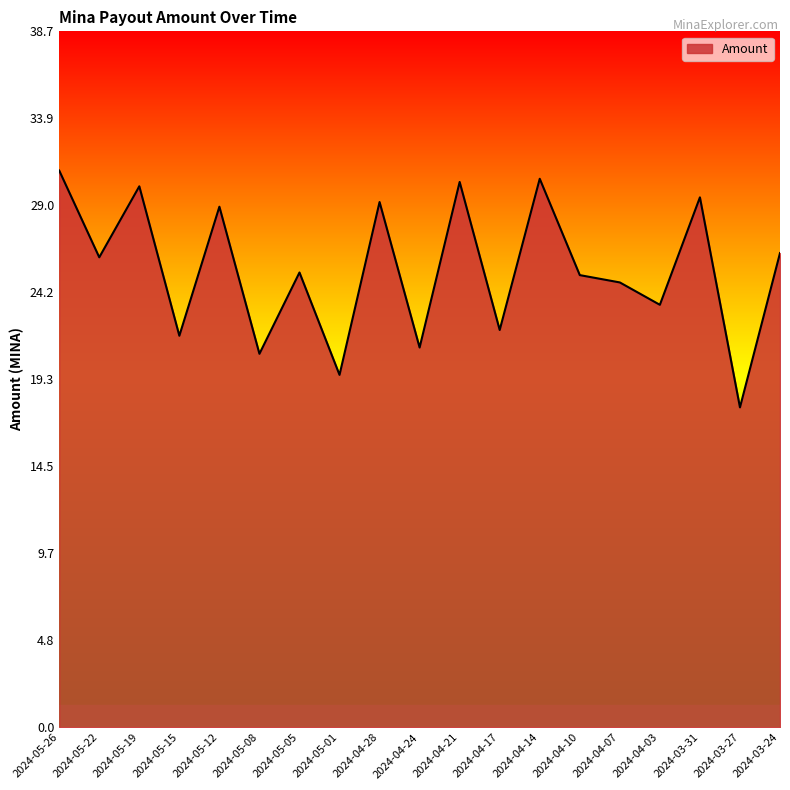

What position from the left is 2024-04-07?

15